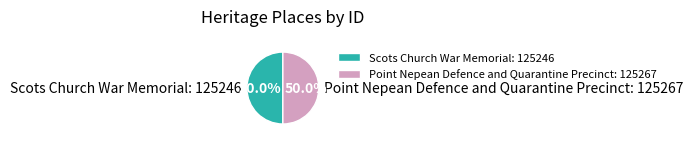

What is the ratio of the value at Point Nepean Defence and Quarantine Precinct to the value at Scots Church War Memorial?

1.0